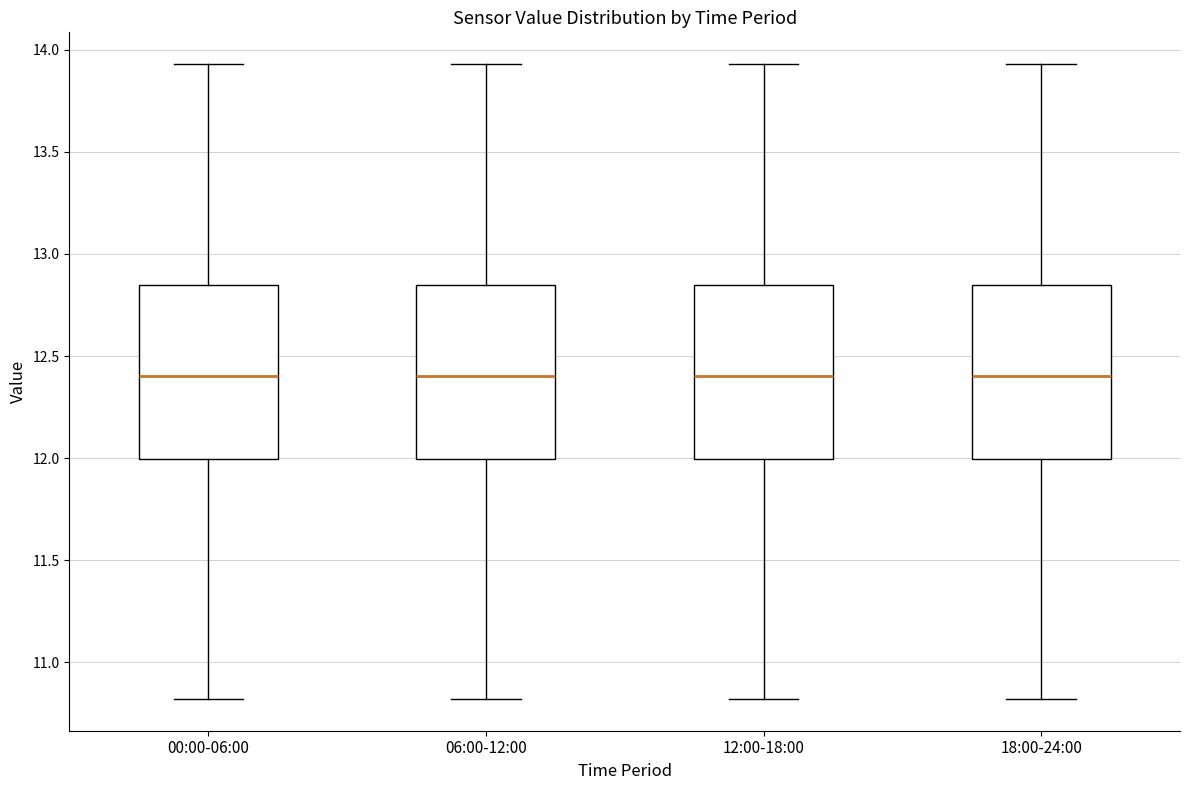

Reading left to right, transcribe this box plot: for each box, give where its median line is, the range the box spans, and where its two whiskers end, as read against the y-axis. The values are not printed on the chart, so give them approximately, as read against the axis.

00:00-06:00: median 12.40, box 12.00 to 12.85, whiskers 10.80 to 13.95
06:00-12:00: median 12.40, box 12.00 to 12.85, whiskers 10.80 to 13.95
12:00-18:00: median 12.40, box 12.00 to 12.85, whiskers 10.80 to 13.95
18:00-24:00: median 12.40, box 12.00 to 12.85, whiskers 10.80 to 13.95